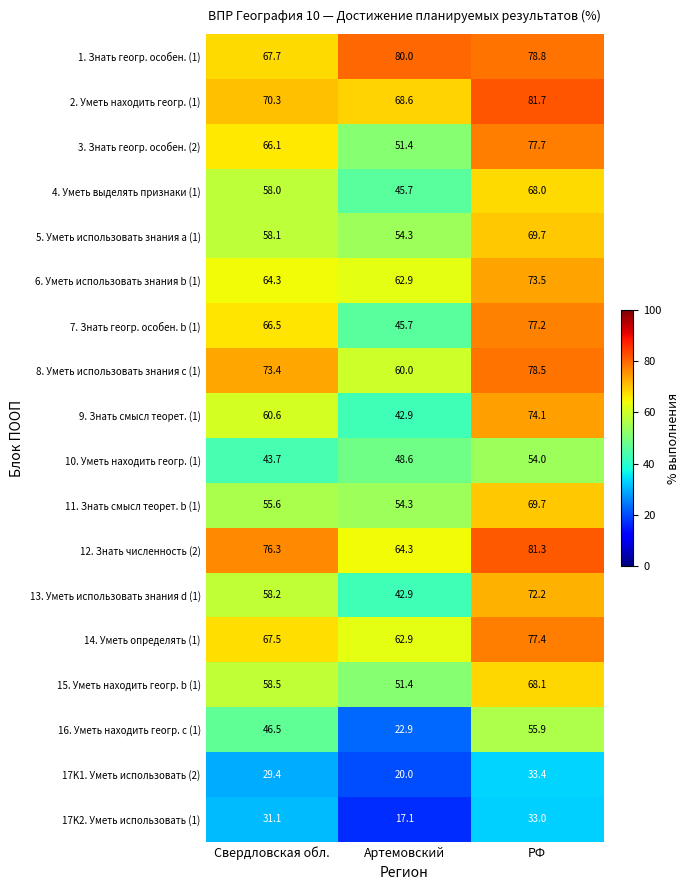

What is the maximum value for 2. Уметь находить геогр. (1)?

81.7